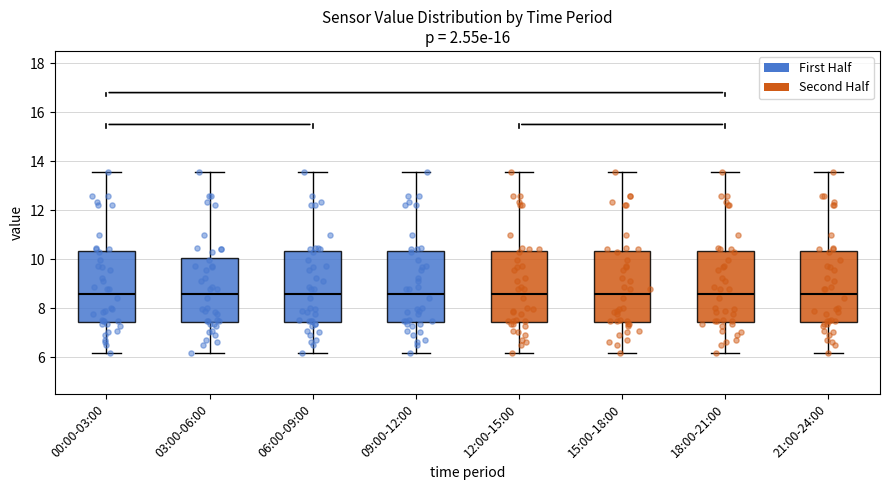

Reading left to right, read every box against the y-axis: the position of its median line, the range the box covers, and the ends of its whiskers. The values are not printed on the chart, so give them approximately, as read against the axis.

00:00-03:00: median 8.6, box 7.4 to 10.4, whiskers 6.2 to 13.6
03:00-06:00: median 8.6, box 7.4 to 10.0, whiskers 6.2 to 13.6
06:00-09:00: median 8.6, box 7.4 to 10.4, whiskers 6.2 to 13.6
09:00-12:00: median 8.6, box 7.4 to 10.4, whiskers 6.2 to 13.6
12:00-15:00: median 8.6, box 7.4 to 10.4, whiskers 6.2 to 13.6
15:00-18:00: median 8.6, box 7.4 to 10.4, whiskers 6.2 to 13.6
18:00-21:00: median 8.6, box 7.4 to 10.4, whiskers 6.2 to 13.6
21:00-24:00: median 8.6, box 7.4 to 10.4, whiskers 6.2 to 13.6